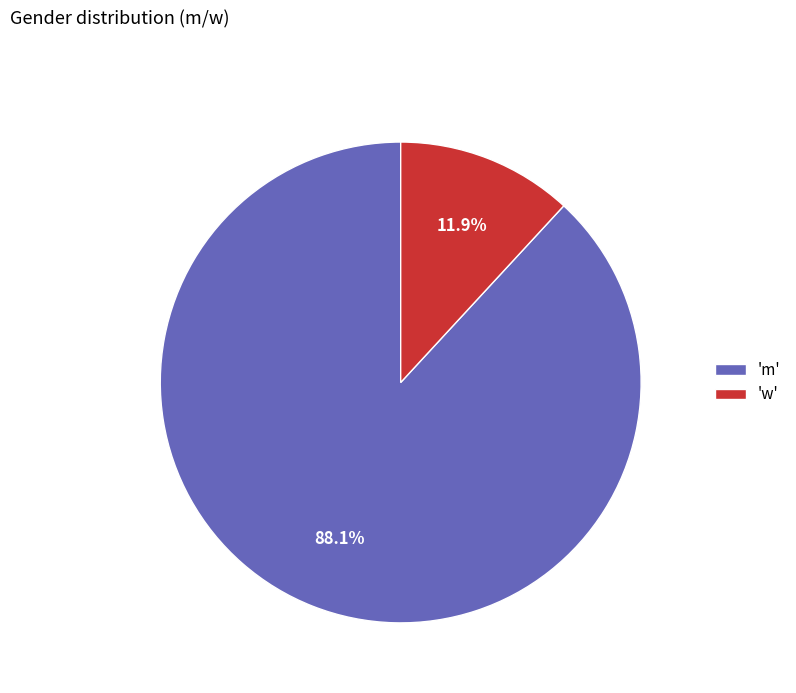

Between 'm' and 'w', which is larger?

'm'